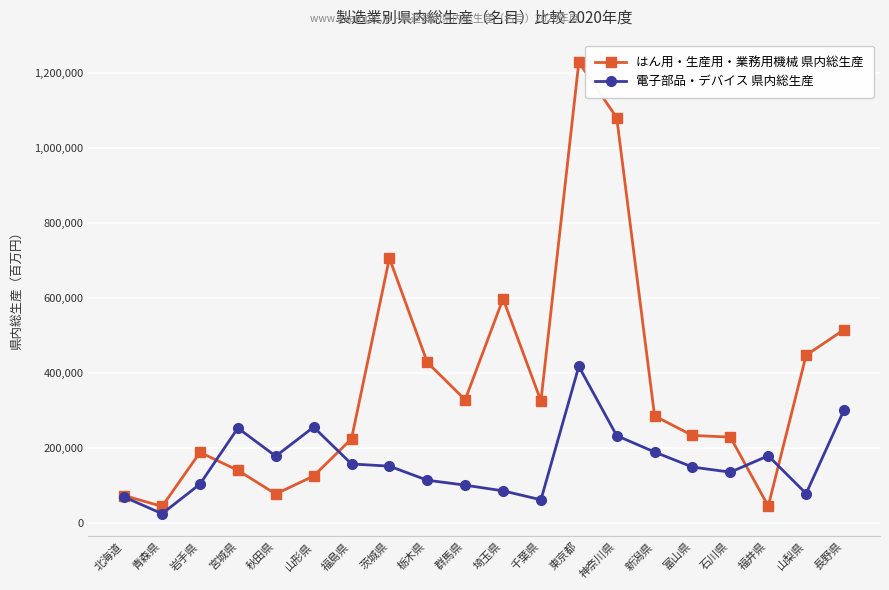

At which category is the sum across all series the highest?

東京都